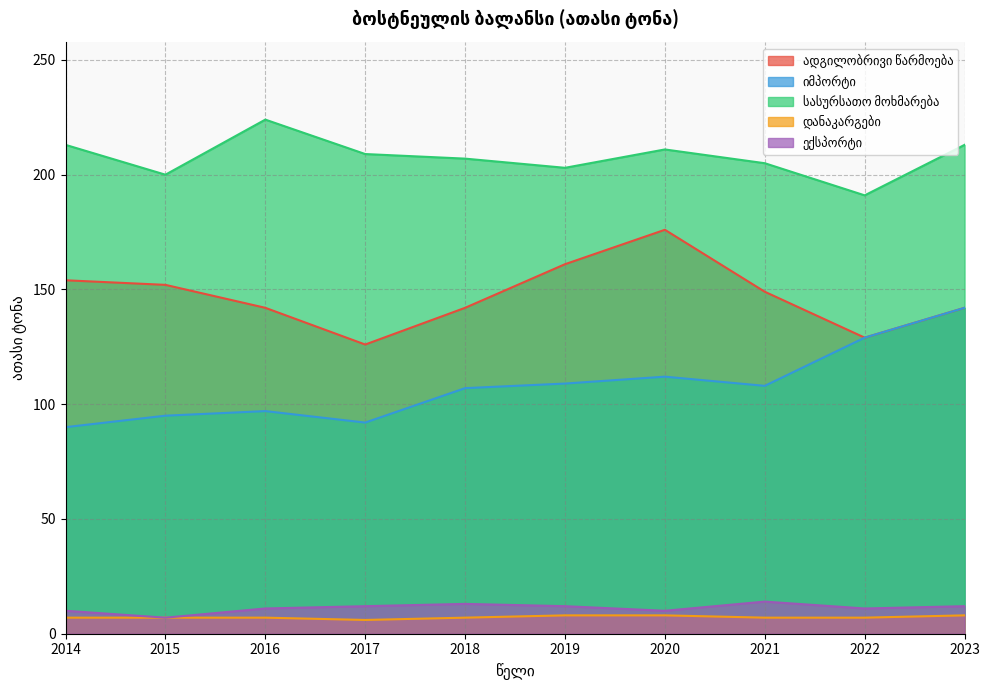

What are all the series names shown in the legend?

ადგილობრივი წარმოება, იმპორტი, სასურსათო მოხმარება, დანაკარგები, ექსპორტი